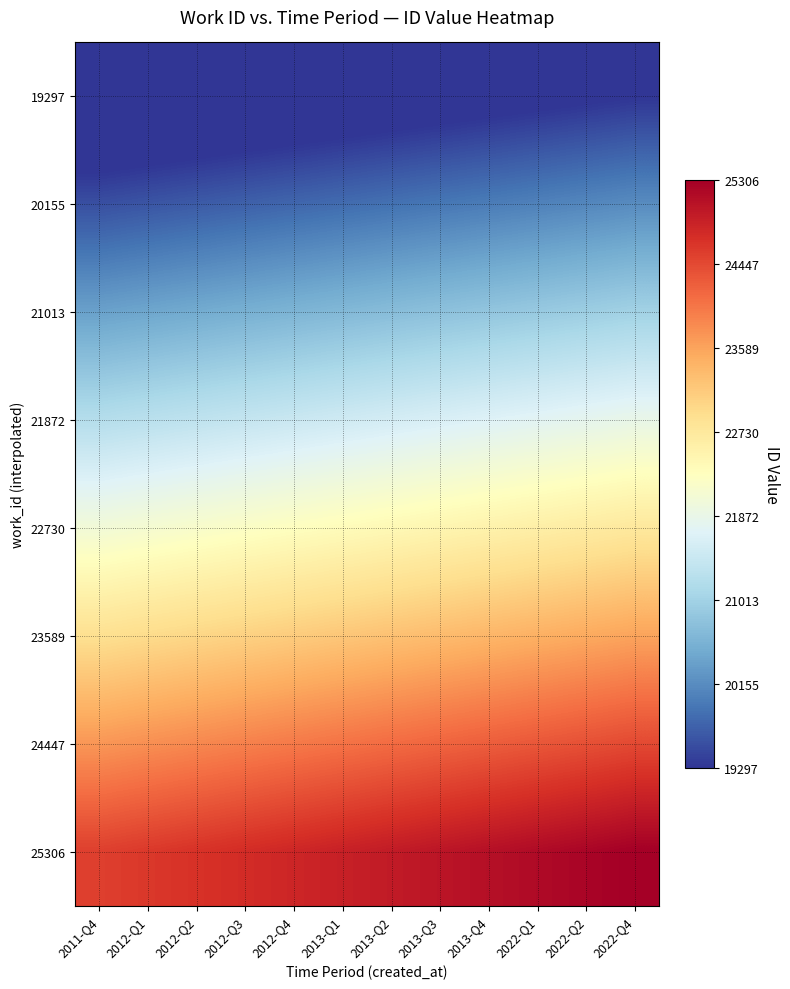

Reading left to right, transcribe all the data shown in this chart.

19297: 2011-Q4=18718.1	2012-Q1=18770.7	2012-Q2=18823.3	2012-Q3=18876.0	2012-Q4=18928.6	2013-Q1=18981.2	2013-Q2=19033.9	2013-Q3=19086.5	2013-Q4=19139.1	2022-Q1=19191.7	2022-Q2=19244.4	2022-Q4=19297.0
20155: 2011-Q4=19550.8	2012-Q1=19605.7	2012-Q2=19660.7	2012-Q3=19715.7	2012-Q4=19770.6	2013-Q1=19825.6	2013-Q2=19880.6	2013-Q3=19935.6	2013-Q4=19990.5	2022-Q1=20045.5	2022-Q2=20100.5	2022-Q4=20155.4
21013: 2011-Q4=20383.4	2012-Q1=20440.8	2012-Q2=20498.1	2012-Q3=20555.4	2012-Q4=20612.7	2013-Q1=20670.0	2013-Q2=20727.3	2013-Q3=20784.6	2013-Q4=20841.9	2022-Q1=20899.2	2022-Q2=20956.5	2022-Q4=21013.9
21872: 2011-Q4=21216.1	2012-Q1=21275.8	2012-Q2=21335.4	2012-Q3=21395.1	2012-Q4=21454.7	2013-Q1=21514.4	2013-Q2=21574.0	2013-Q3=21633.7	2013-Q4=21693.3	2022-Q1=21753.0	2022-Q2=21812.6	2022-Q4=21872.3
22730: 2011-Q4=22048.8	2012-Q1=22110.8	2012-Q2=22172.8	2012-Q3=22234.8	2012-Q4=22296.8	2013-Q1=22358.8	2013-Q2=22420.8	2013-Q3=22482.7	2013-Q4=22544.7	2022-Q1=22606.7	2022-Q2=22668.7	2022-Q4=22730.7
23589: 2011-Q4=22881.5	2012-Q1=22945.8	2012-Q2=23010.1	2012-Q3=23074.5	2012-Q4=23138.8	2013-Q1=23203.1	2013-Q2=23267.5	2013-Q3=23331.8	2013-Q4=23396.1	2022-Q1=23460.5	2022-Q2=23524.8	2022-Q4=23589.1
24447: 2011-Q4=23714.1	2012-Q1=23780.8	2012-Q2=23847.5	2012-Q3=23914.2	2012-Q4=23980.8	2013-Q1=24047.5	2013-Q2=24114.2	2013-Q3=24180.9	2013-Q4=24247.5	2022-Q1=24314.2	2022-Q2=24380.9	2022-Q4=24447.6
25306: 2011-Q4=24546.8	2012-Q1=24615.8	2012-Q2=24684.9	2012-Q3=24753.9	2012-Q4=24822.9	2013-Q1=24891.9	2013-Q2=24960.9	2013-Q3=25029.9	2013-Q4=25099.0	2022-Q1=25168.0	2022-Q2=25237.0	2022-Q4=25306.0